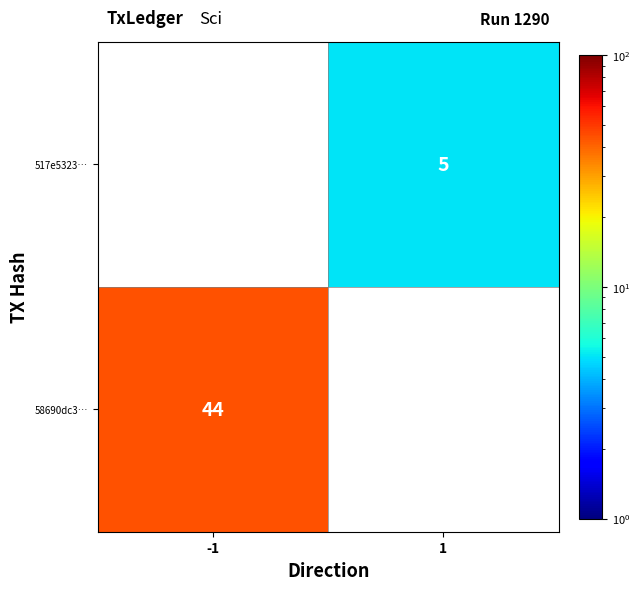

Is it true that 517e5323… equals 5 at 1?

True